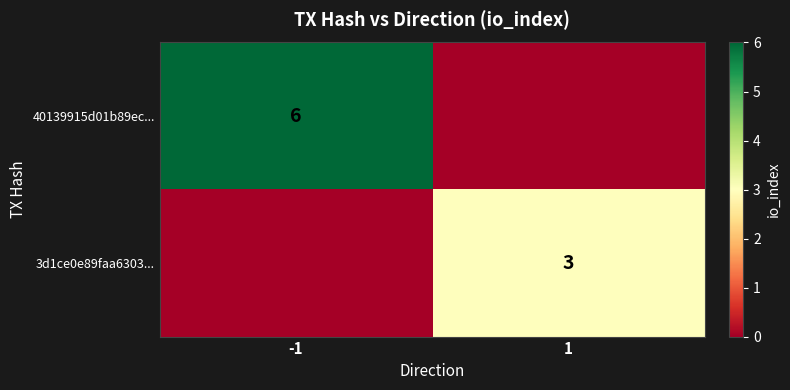

The 40139915d01b89ec... series shows 2 at -1. True or false?

False